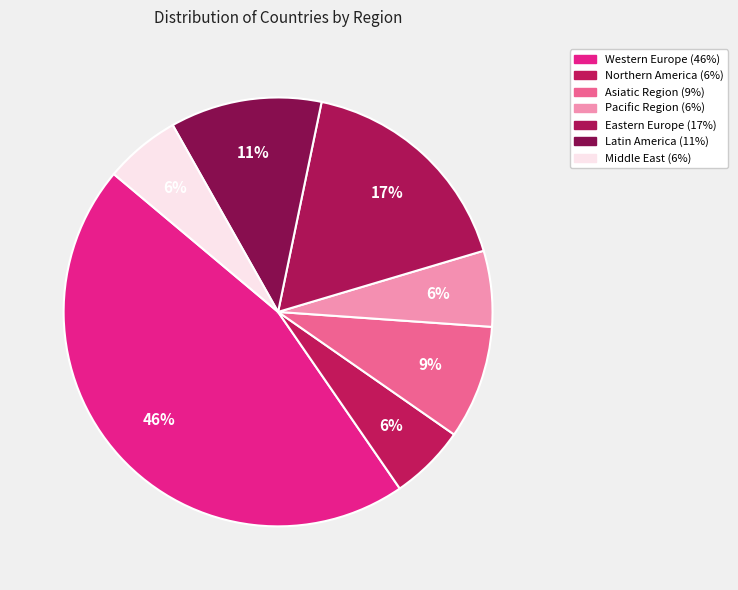

The Western Europe slice represents 34% of the pie. True or false?

False